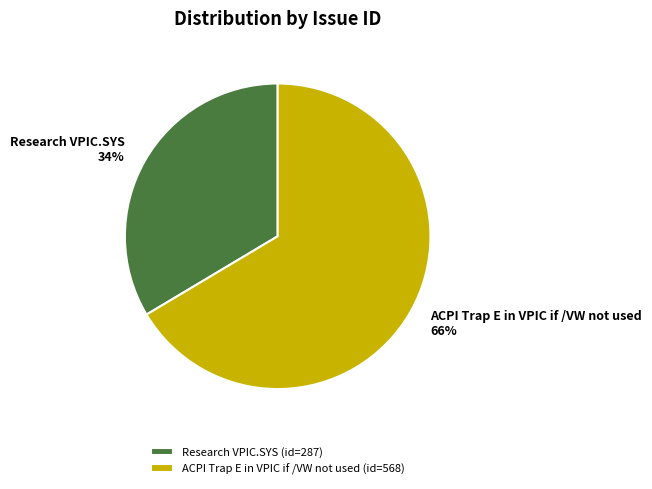

Between ACPI Trap E in VPIC if /VW not used (id=568) and Research VPIC.SYS (id=287), which is larger?

ACPI Trap E in VPIC if /VW not used (id=568)